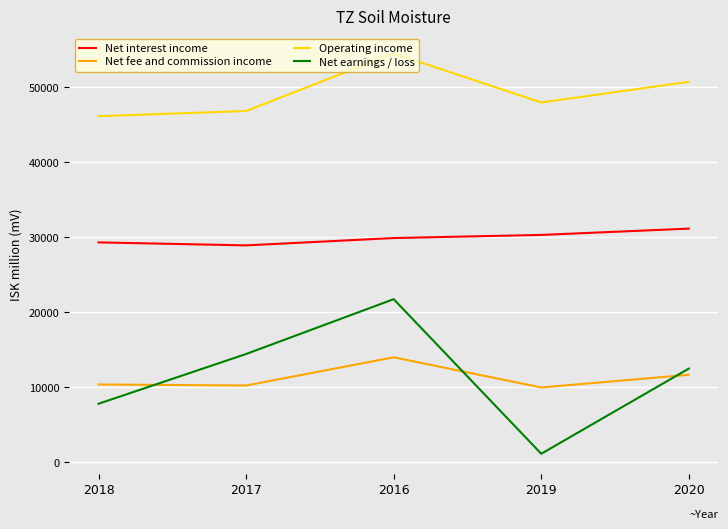

At which label does Net interest income reach its peak?

2020